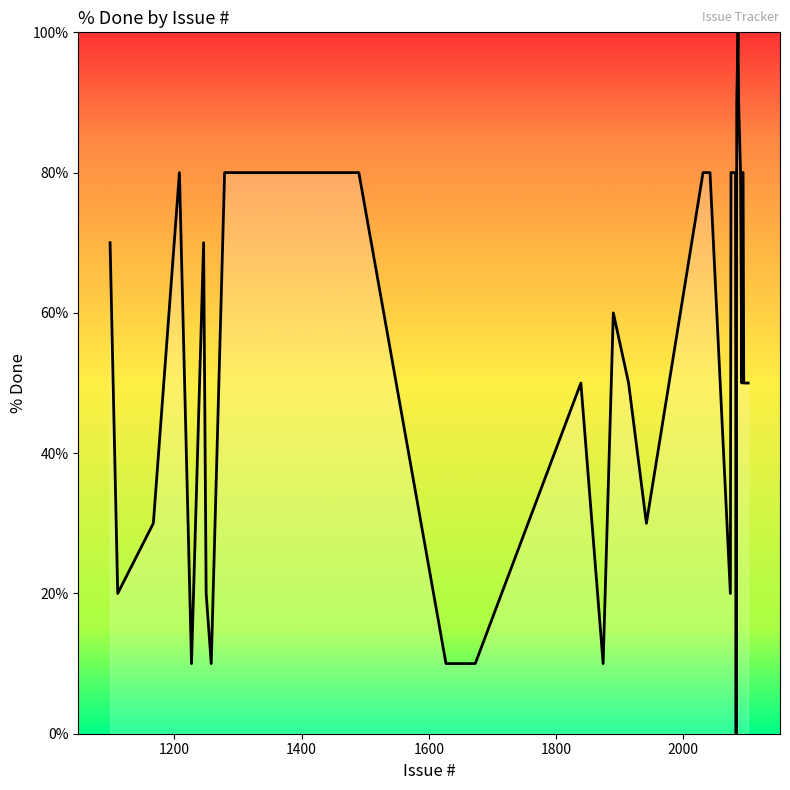

What is the greatest value displayed?

100